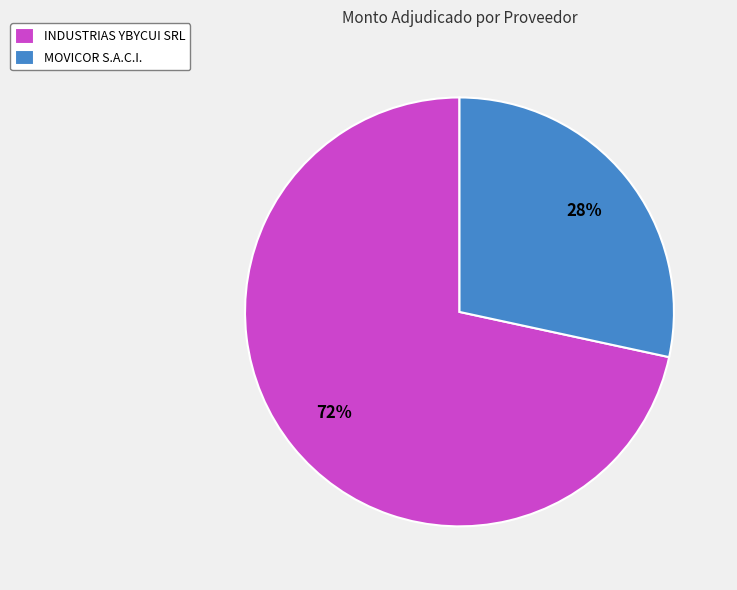

Approximately how many times larger is the value at MOVICOR S.A.C.I. compared to INDUSTRIAS YBYCUI SRL?

0.4